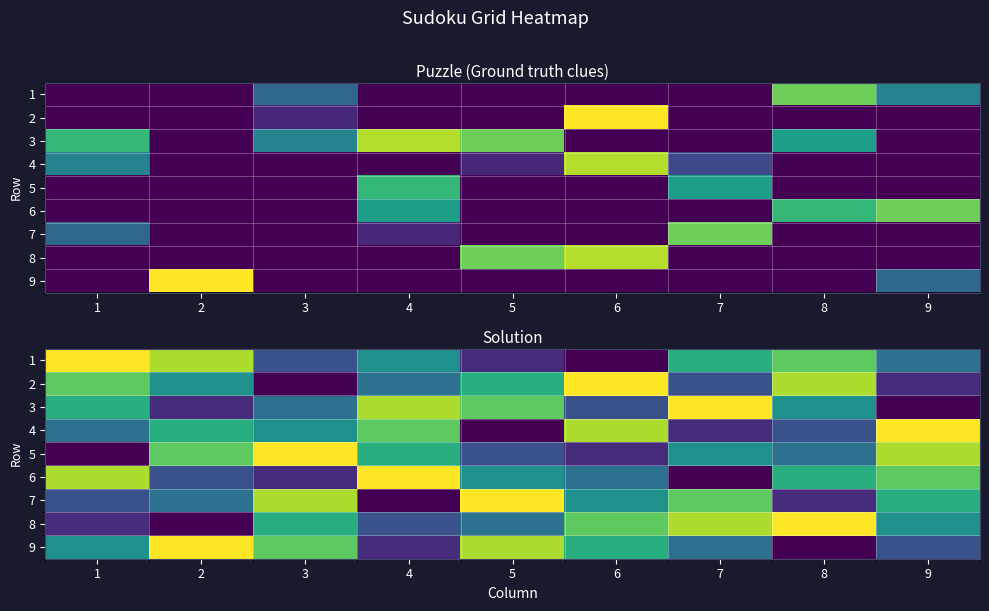

List the labels in order of 5 value, largest first.

3, 9, 2, 4, 7, 8, 5, 6, 1